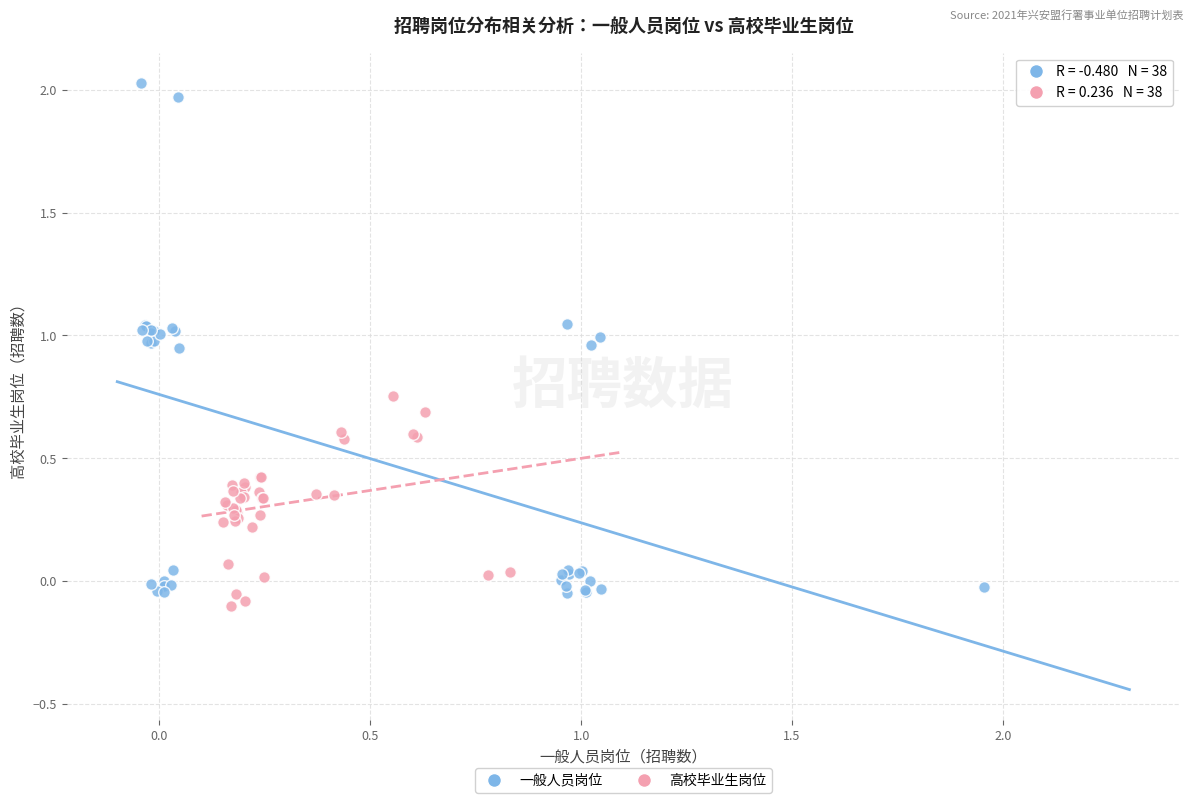

Which series reaches the maximum Y coordinate?

一般人员岗位